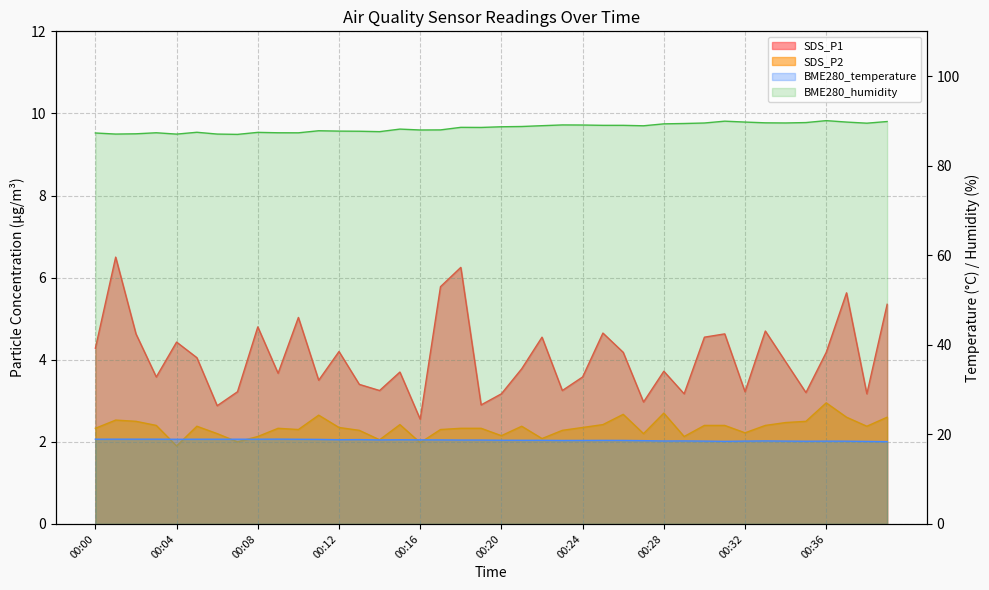

Reading right to left, extract all data points from this chart.

SDS_P1: 5.3	3.2	5.6	4.2	3.2	4.0	4.7	3.2	4.6	4.5	3.2	3.7	3.0	4.2	4.7	3.6	3.2	4.5	3.8	3.2	2.9	6.2	5.8	2.5	3.7	3.2	3.4	4.2	3.5	5.0	3.7	4.8	3.2	2.9	4.0	4.4	3.6	4.6	6.5	4.3
SDS_P2: 2.6	2.4	2.6	3.0	2.5	2.5	2.4	2.2	2.4	2.4	2.1	2.7	2.2	2.7	2.4	2.4	2.3	2.1	2.4	2.1	2.3	2.3	2.3	2.0	2.4	2.0	2.3	2.4	2.6	2.3	2.3	2.1	2.0	2.2	2.4	1.9	2.4	2.5	2.5	2.3
BME280_temperature: 18.4	18.4	18.5	18.5	18.5	18.5	18.5	18.5	18.4	18.5	18.5	18.5	18.6	18.6	18.7	18.6	18.6	18.7	18.7	18.7	18.7	18.7	18.8	18.8	18.8	18.8	18.8	18.8	18.9	18.9	18.9	18.9	18.9	18.9	18.9	18.9	18.9	18.9	18.9	18.9
BME280_humidity: 89.9	89.5	89.7	90.1	89.6	89.5	89.6	89.7	89.9	89.5	89.4	89.3	88.9	89.0	89.0	89.1	89.1	88.9	88.8	88.7	88.5	88.6	88.0	88.0	88.2	87.6	87.7	87.7	87.8	87.3	87.3	87.4	87.0	87.1	87.5	87.0	87.3	87.1	87.1	87.3